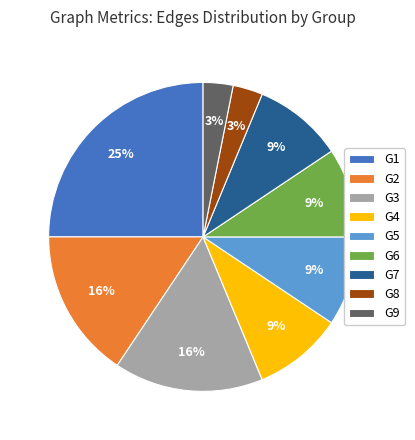

To the nearest percent, what portion does G3 represent?

16%